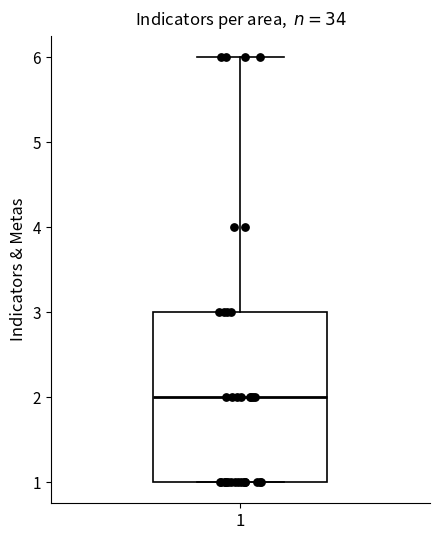

Where is the upper edge of the box at x = 1 on the y-axis? The values are not printed on the chart, so give them approximately, as read against the axis.

3